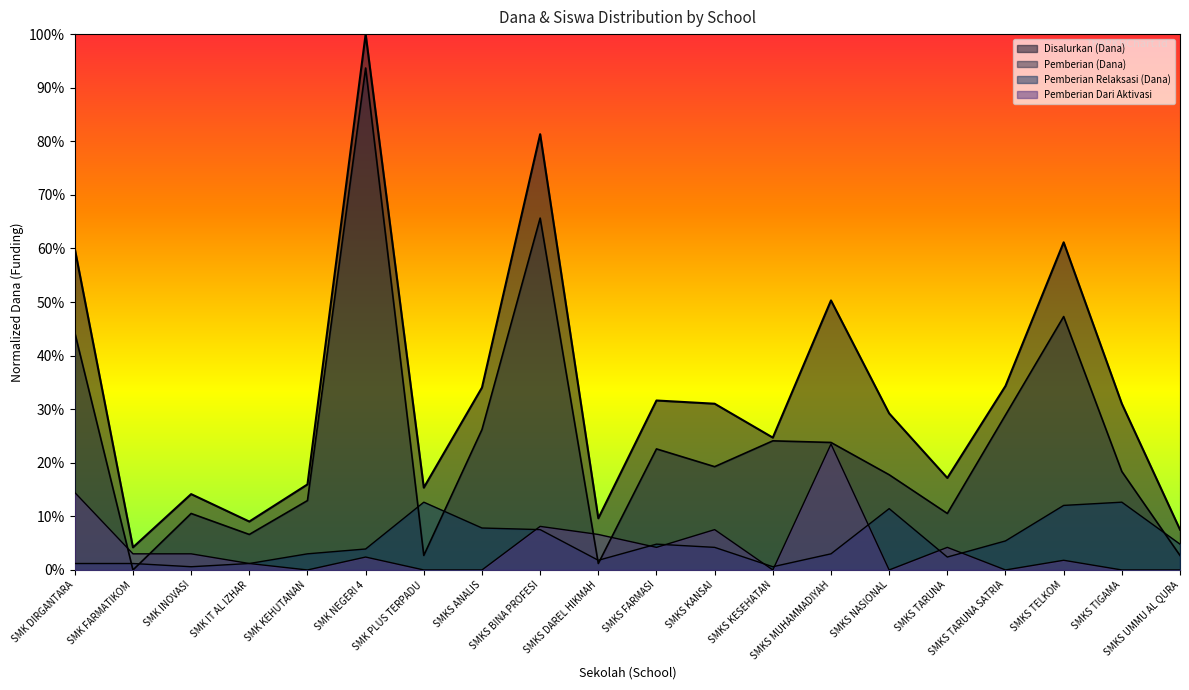

At which category does Disalurkan (Dana) reach its first local valley?

SMK FARMATIKOM